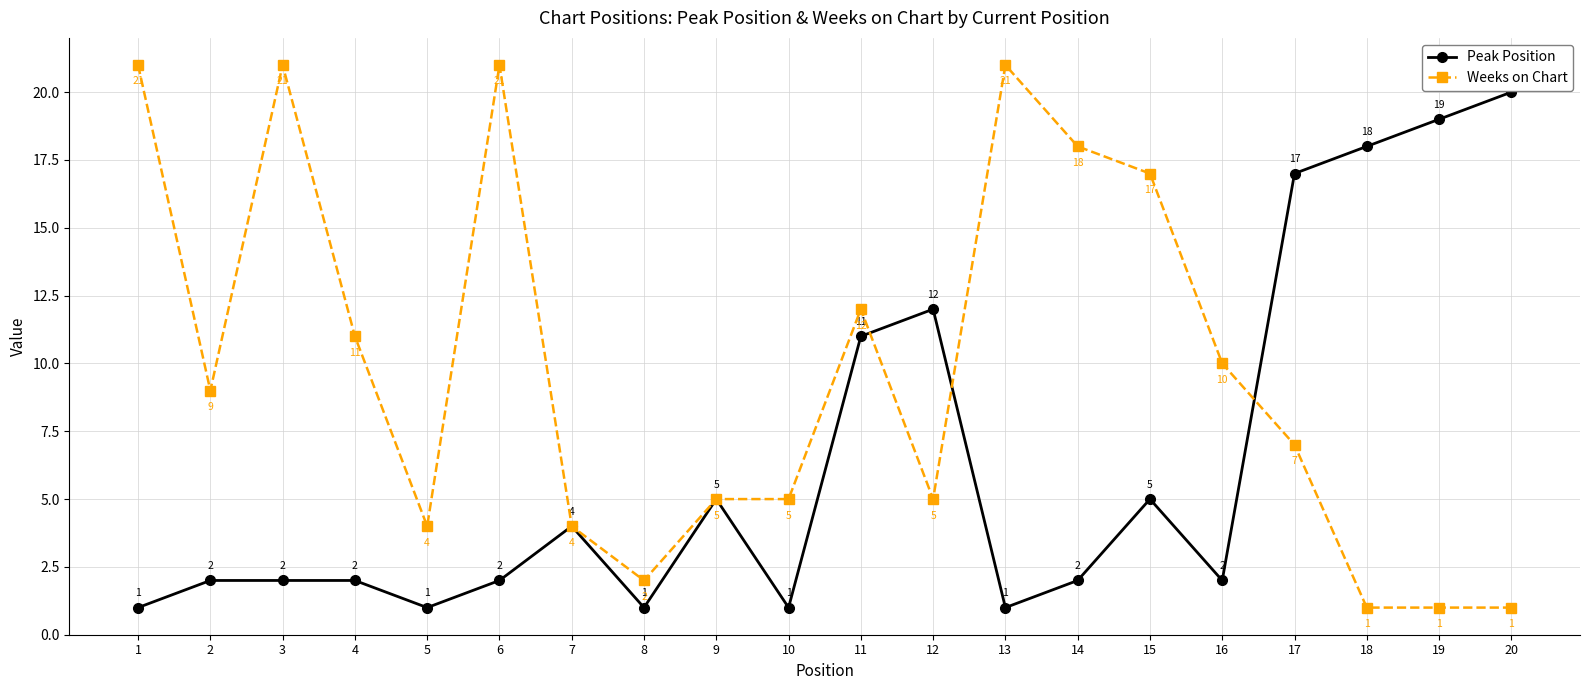

What is the spread (max minus min) of values at 8?

1